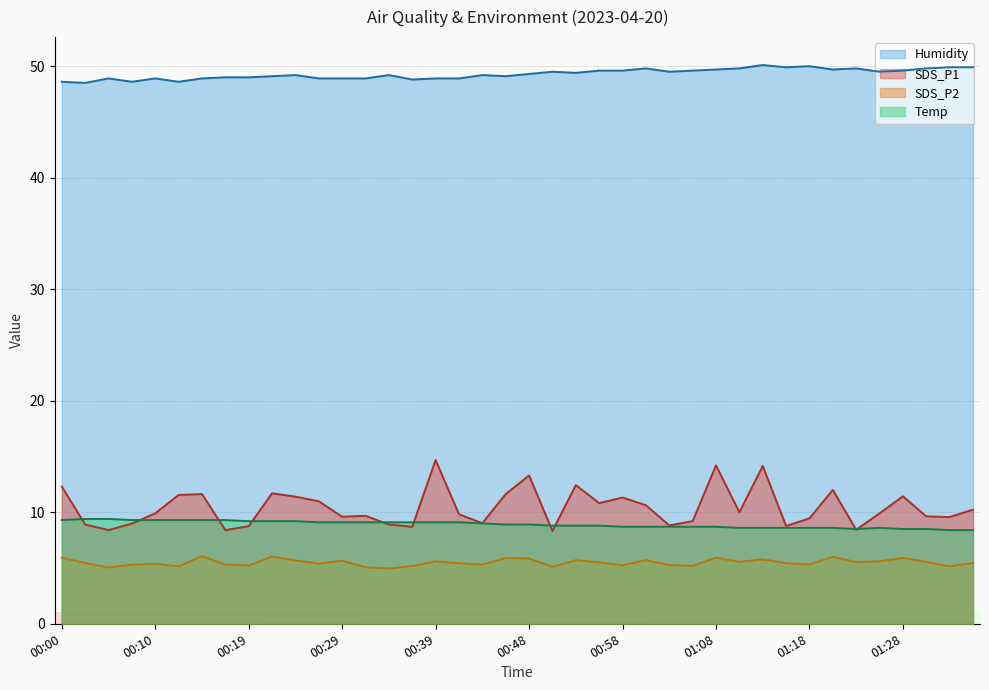

True or false: Humidity has a value of 72.0 at 00:51.

False